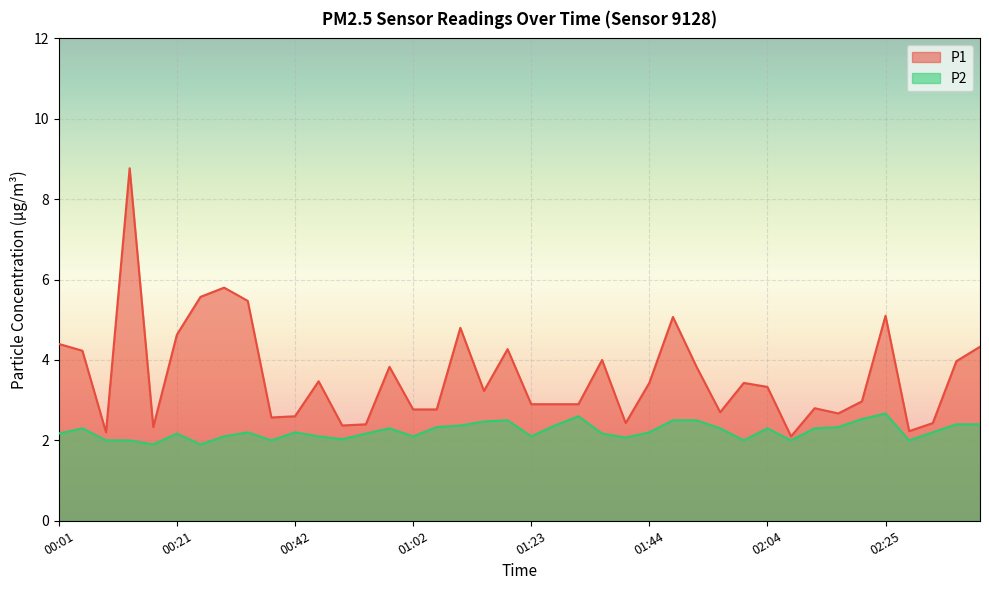

At which category does the chart reach its peak across all series?

00:13